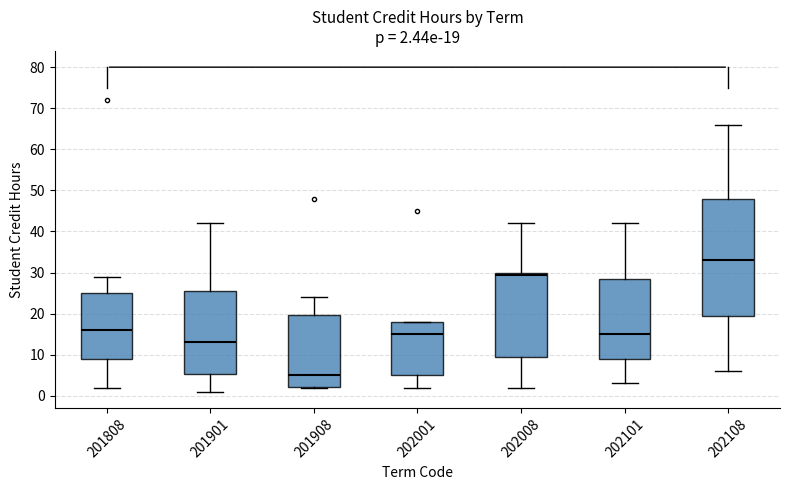

Comparing the boxes themselves (not the whiskers), which one is the tallest?

202108